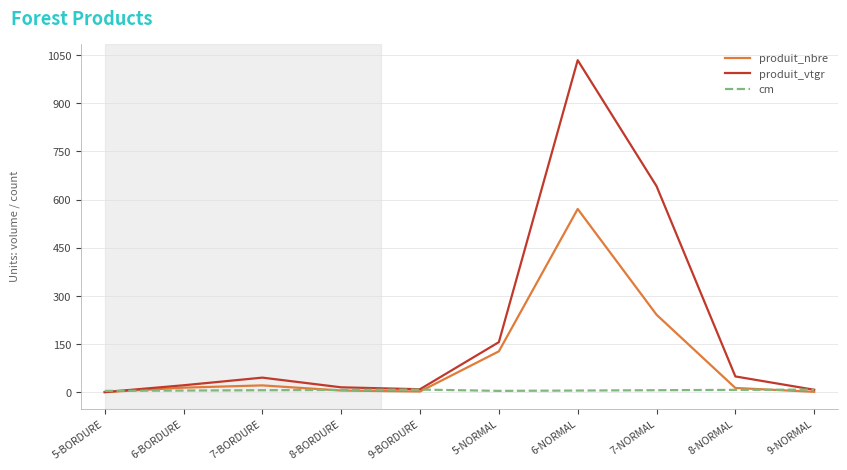

Is it true that produit_vtgr equals 1034.0 at 6-NORMAL?

True